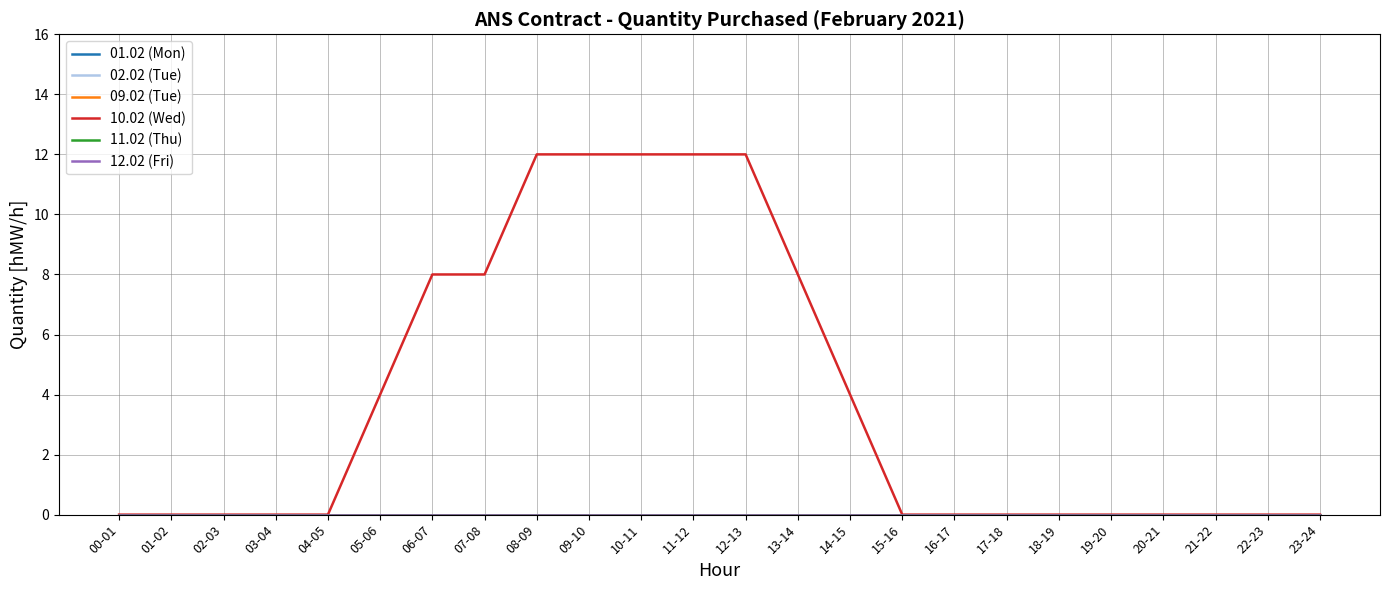

True or false: 02.02 (Tue) and 09.02 (Tue) cross at least once.

False